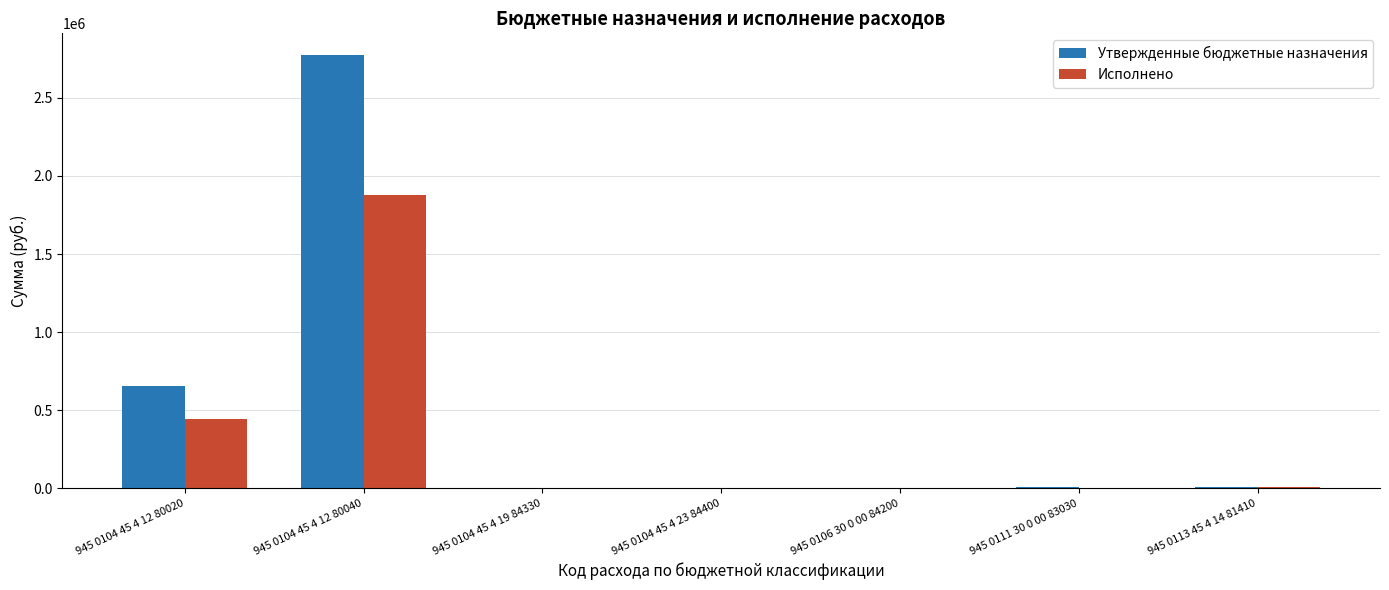

Does the chart contain stacked bars?

No